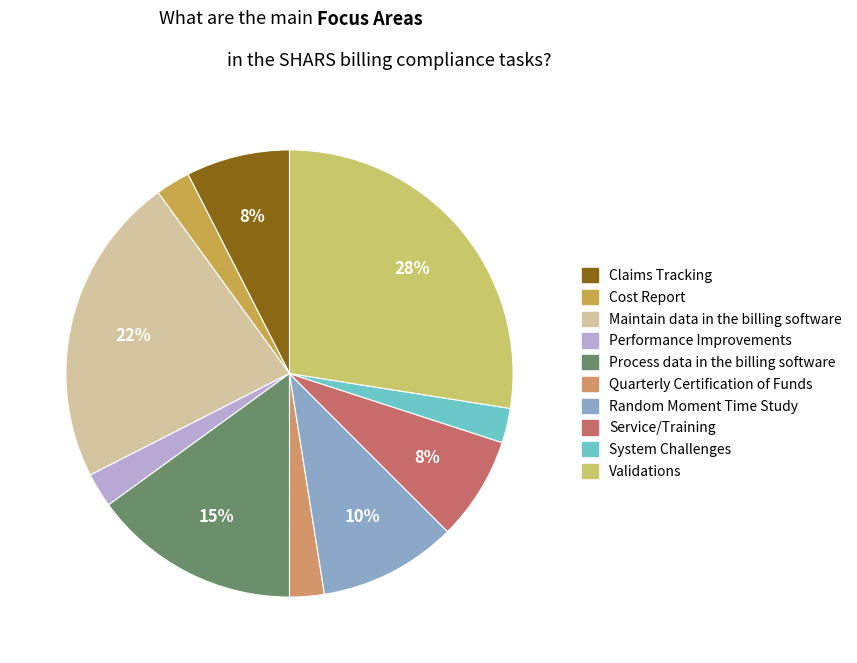

Count the number of slices in the pie.

10